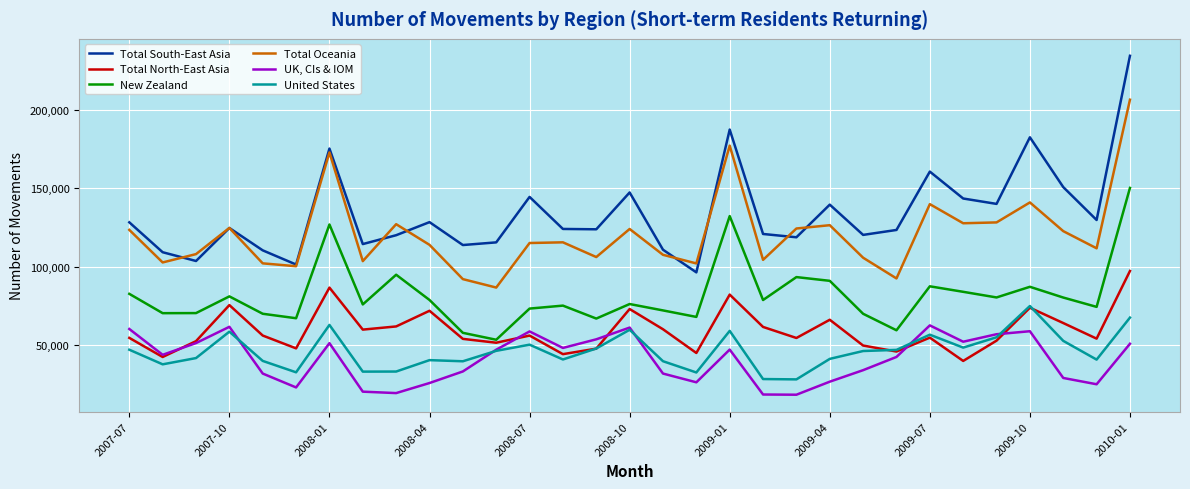

Which series has the largest total across all categories?

Total South-East Asia